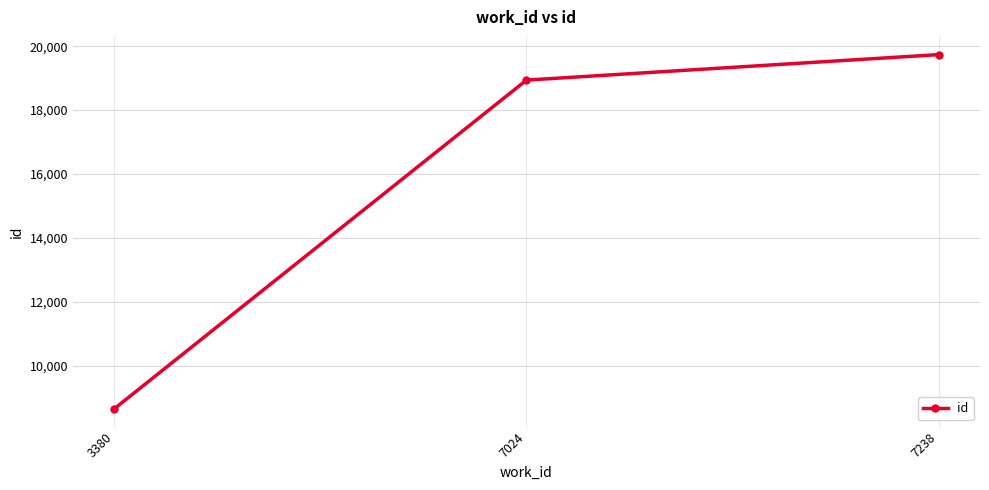

Rank the categories by value from highest to lowest.

7238, 7024, 3380